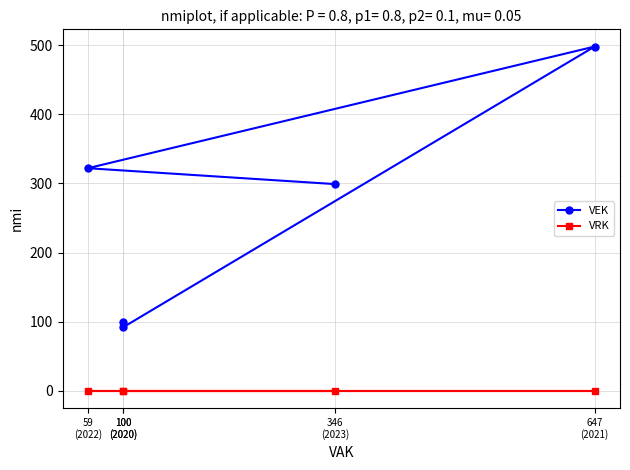

Between 100
(2020) and 647
(2021), which series saw the biggest shift?

VEK